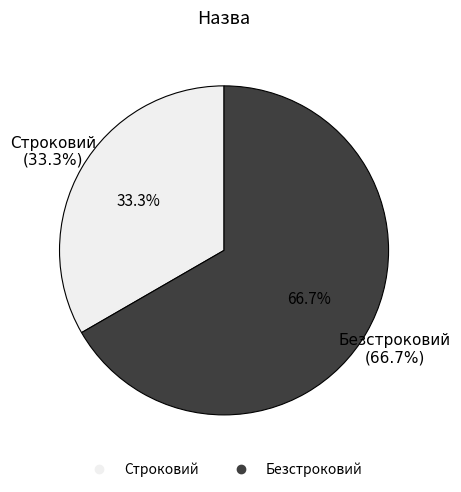

The Безстроковий slice represents 67% of the pie. True or false?

True